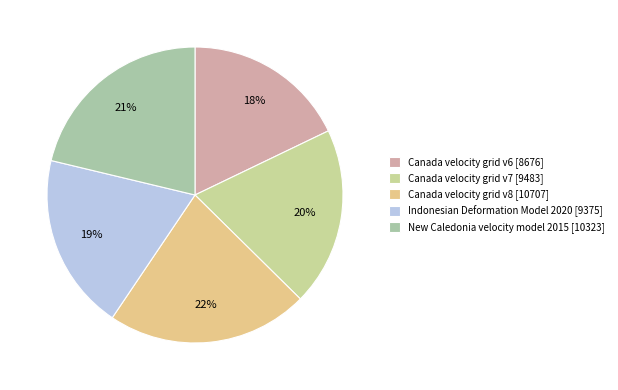

What percentage is the Indonesian Deformation Model 2020 [9375] slice, to the nearest percent?

19%